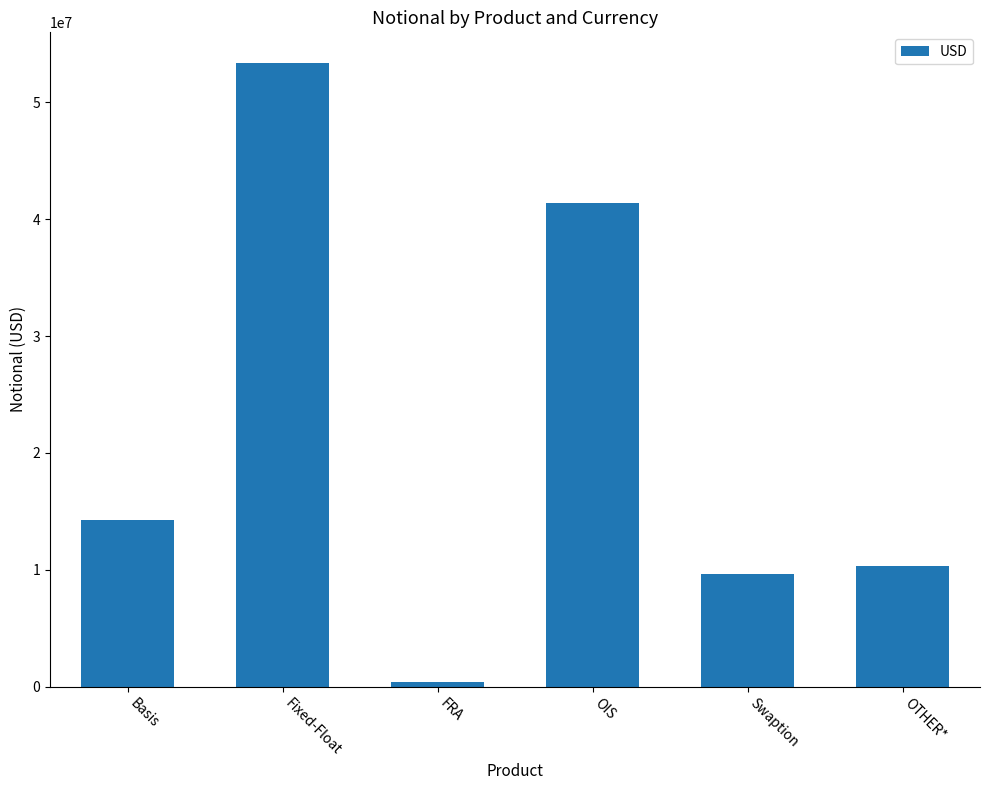

What is the approximate value at FRA?

368092